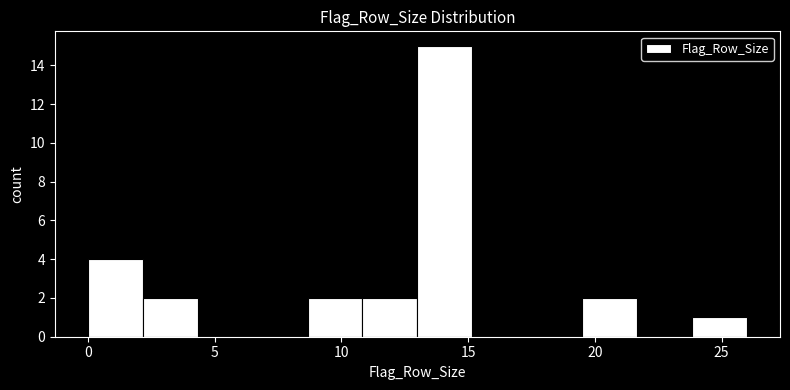

How tall is the bar that spans 11.0 to 13.0 on the x-axis? Neither the bar edges nor the heights are printed on the chart, so give them approximately, as read against the axes.

2